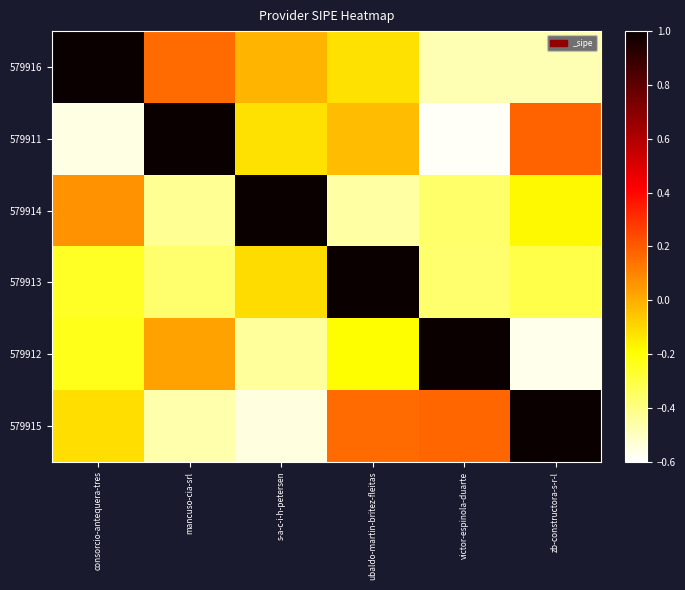

Reading right to left, extract all data points from this chart.

579916: zb-constructora-s-r-l=-0.5	victor-espinola-duarte=-0.5	ubaldo-martin-britez-fleitas=-0.1	s-a-c-i-h-petersen=-0.0	mancuso-cia-srl=0.2	consorcio-antequera-tres=1.0
579911: zb-constructora-s-r-l=0.2	victor-espinola-duarte=-0.6	ubaldo-martin-britez-fleitas=-0.0	s-a-c-i-h-petersen=-0.1	mancuso-cia-srl=1.0	consorcio-antequera-tres=-0.6
579914: zb-constructora-s-r-l=-0.2	victor-espinola-duarte=-0.4	ubaldo-martin-britez-fleitas=-0.5	s-a-c-i-h-petersen=1.0	mancuso-cia-srl=-0.4	consorcio-antequera-tres=0.1
579913: zb-constructora-s-r-l=-0.3	victor-espinola-duarte=-0.4	ubaldo-martin-britez-fleitas=1.0	s-a-c-i-h-petersen=-0.1	mancuso-cia-srl=-0.4	consorcio-antequera-tres=-0.3
579912: zb-constructora-s-r-l=-0.6	victor-espinola-duarte=1.0	ubaldo-martin-britez-fleitas=-0.2	s-a-c-i-h-petersen=-0.4	mancuso-cia-srl=0.0	consorcio-antequera-tres=-0.2
579915: zb-constructora-s-r-l=1.0	victor-espinola-duarte=0.2	ubaldo-martin-britez-fleitas=0.2	s-a-c-i-h-petersen=-0.5	mancuso-cia-srl=-0.5	consorcio-antequera-tres=-0.1